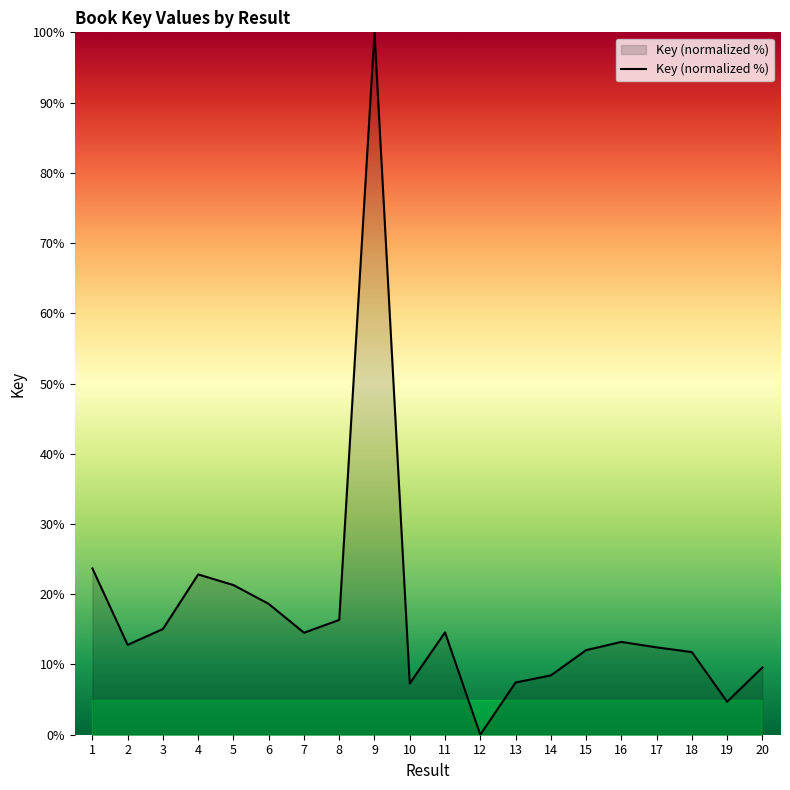

Is it true that the value at 6 is 18.6?

True